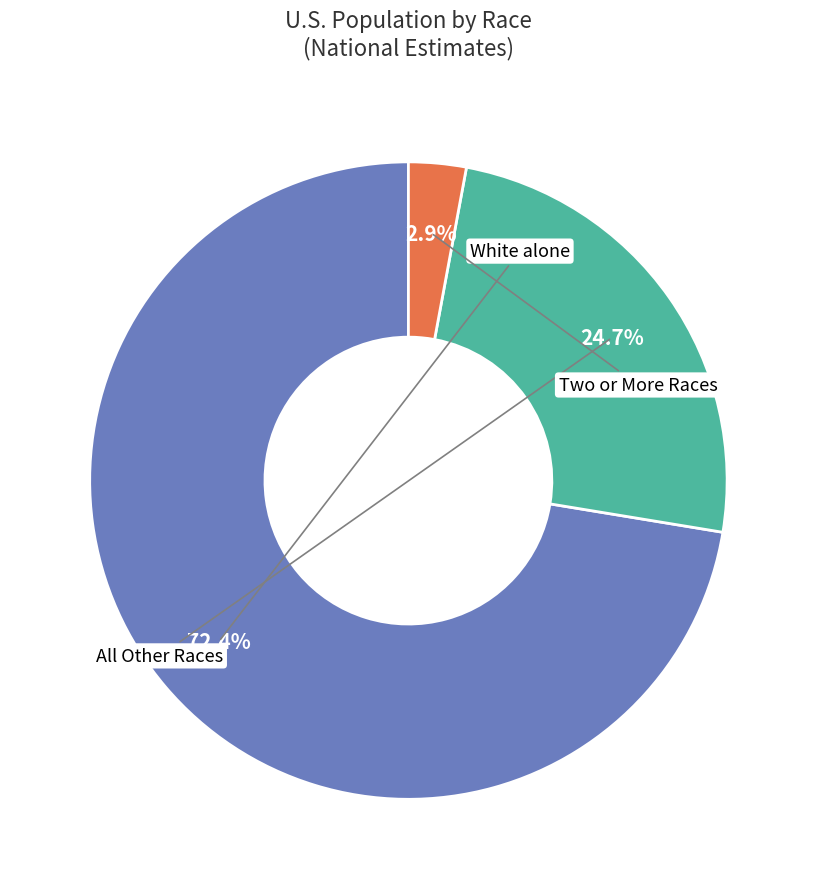

Is there any slice that represents more than half of the pie?

Yes